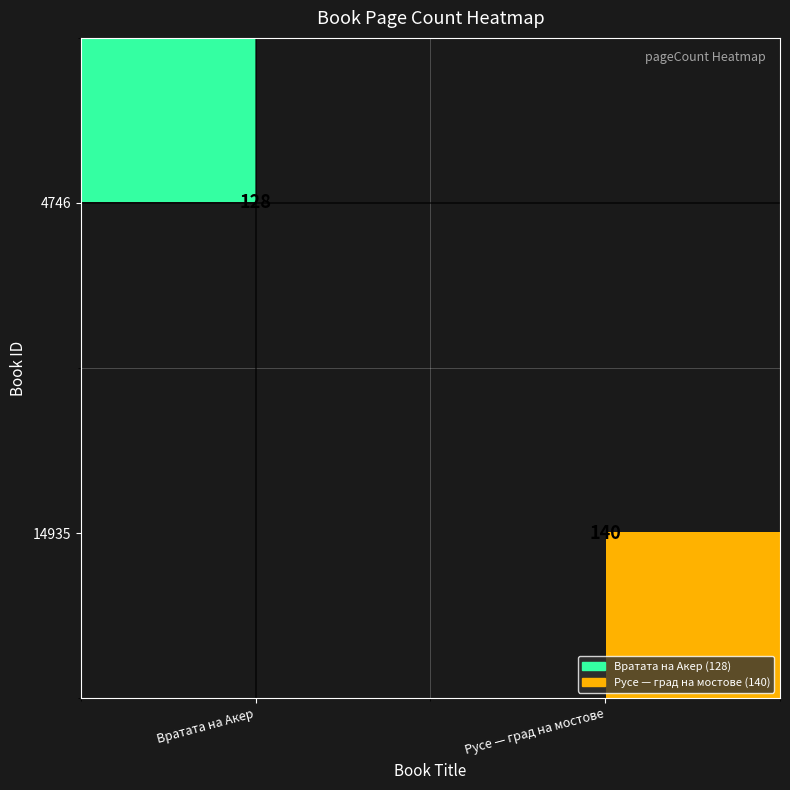

The 14935 series shows 140 at Русе — град на мостове. True or false?

True